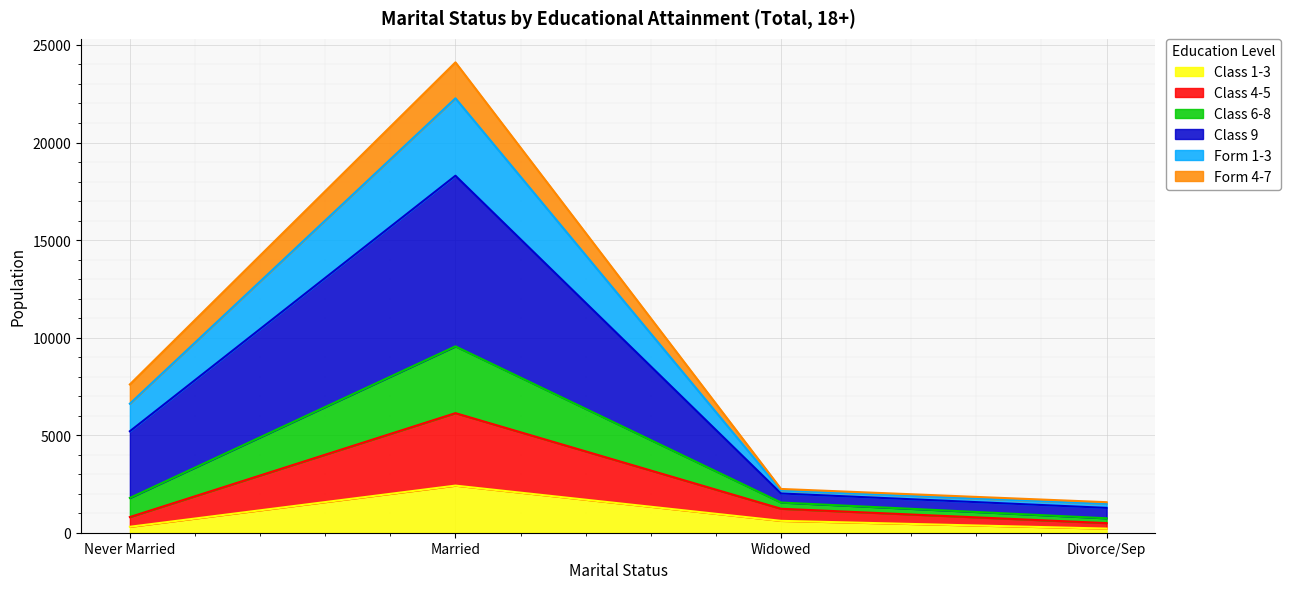

Which series has the largest range (max minus min)?

Class 9